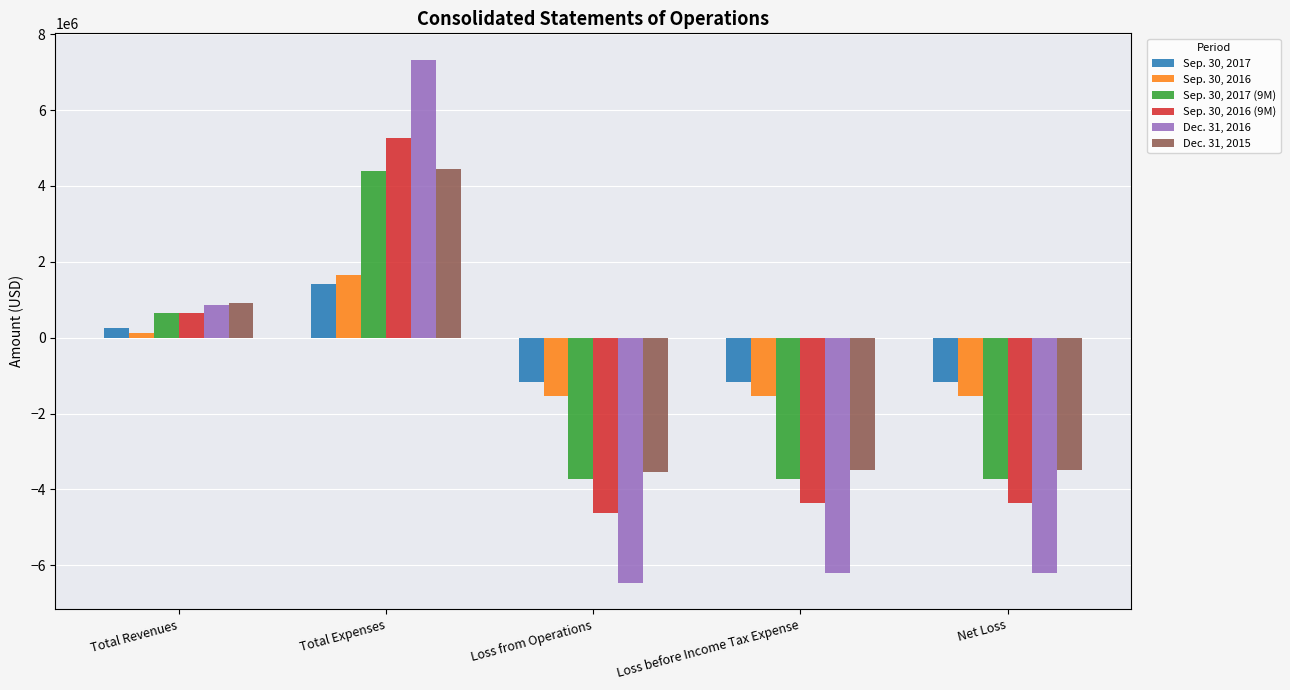

At Total Expenses, list the series in order from largest to smallest.

Dec. 31, 2016, Sep. 30, 2016 (9M), Dec. 31, 2015, Sep. 30, 2017 (9M), Sep. 30, 2016, Sep. 30, 2017